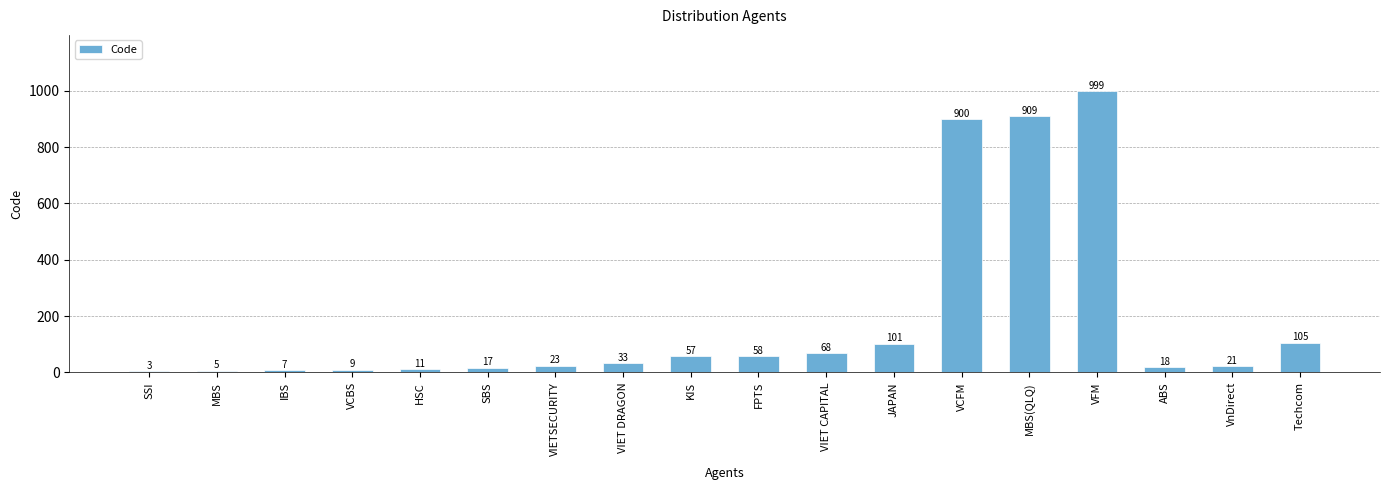

What is the ratio of the value at VFM to the value at Techcom?

9.5